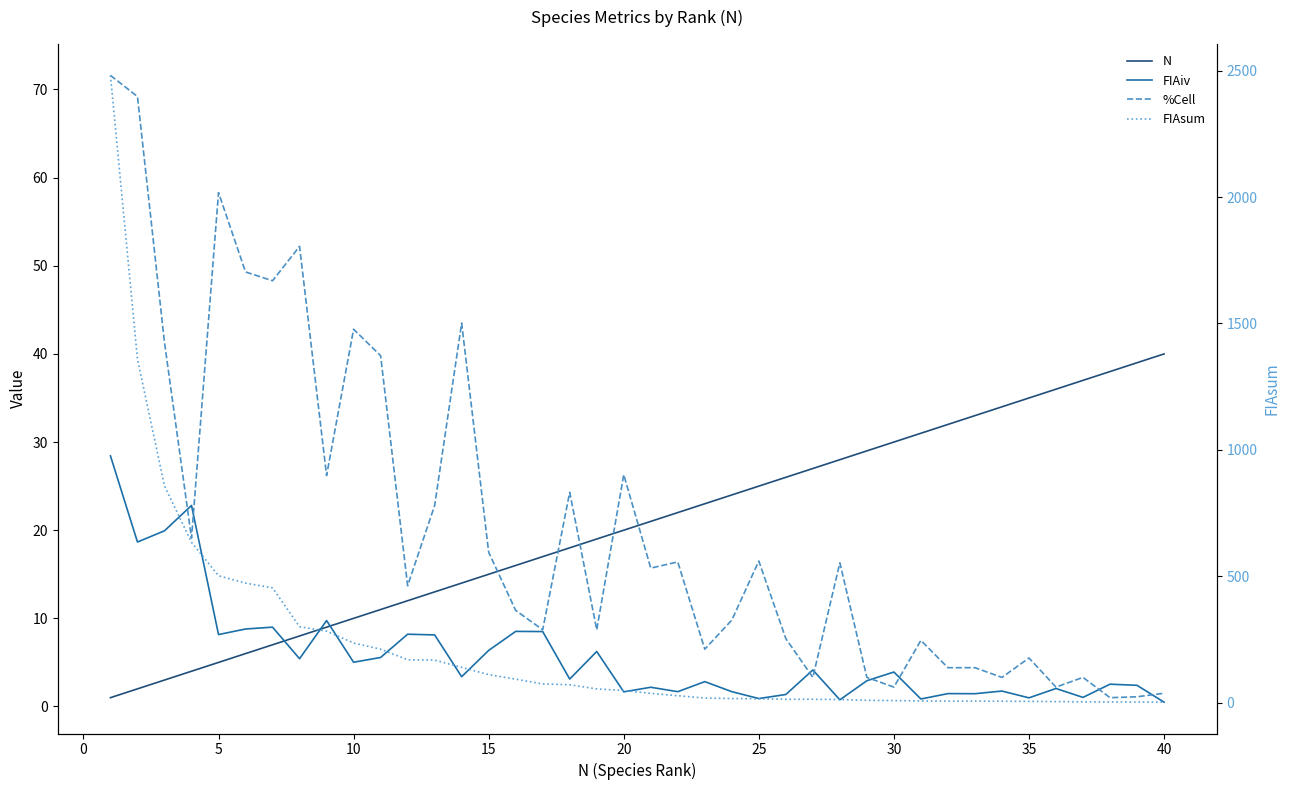

In %Cell, how many points are higher than both neighbors (excluding endpoints)?

12